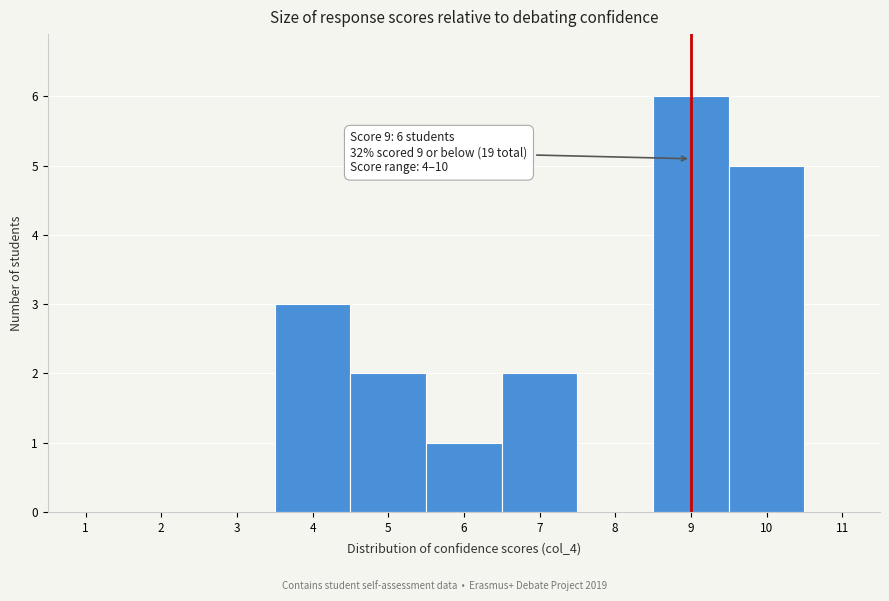

Which range on the x-axis has the tallest bar?

8.5 to 9.5